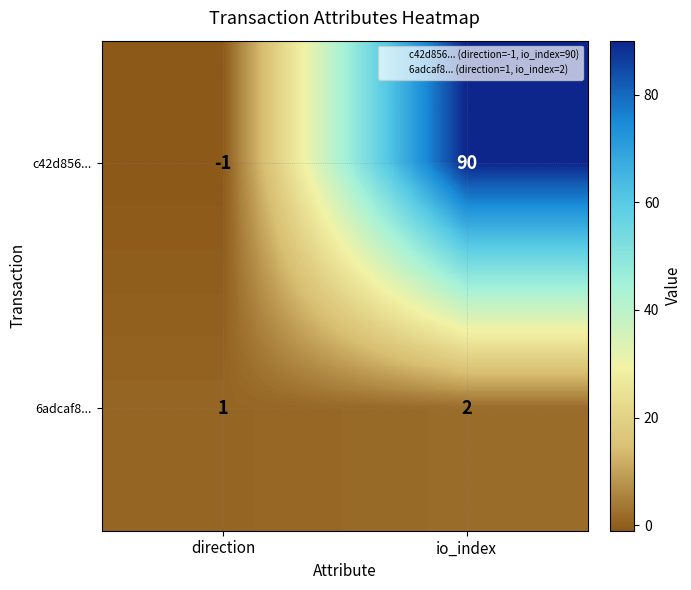

Between direction and io_index, which series saw the biggest shift?

c42d856...